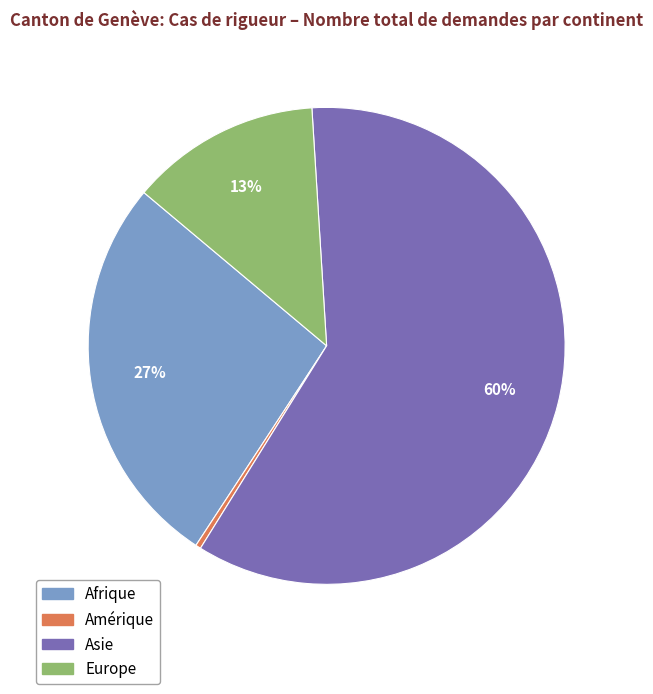

To the nearest percent, what portion does Asie represent?

60%